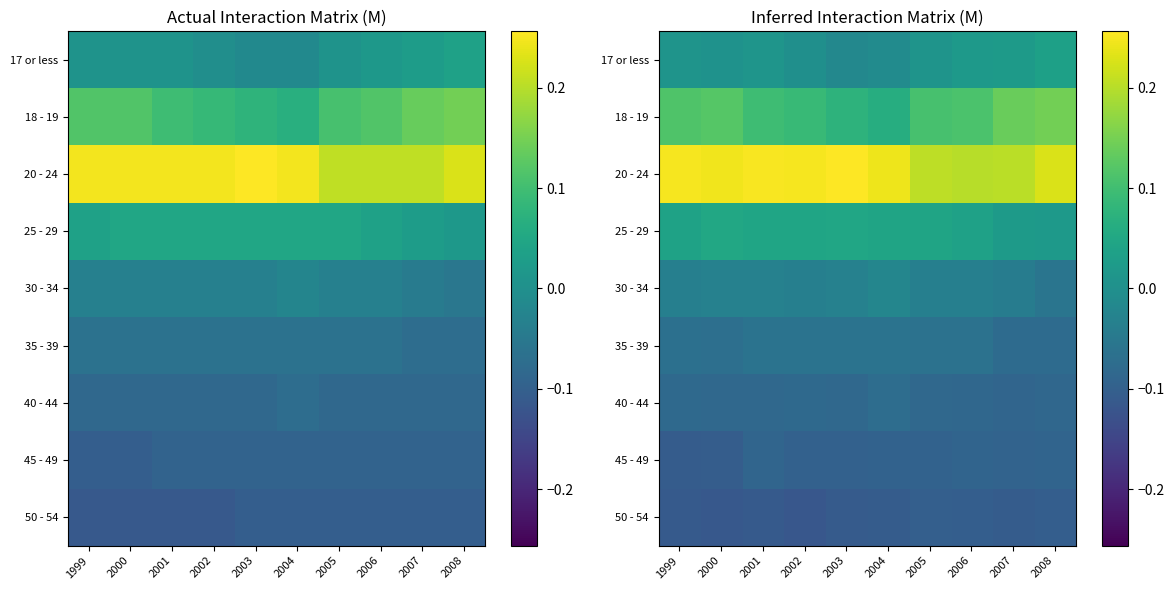

The value of 20 - 24 at 2003 is 0.3. True or false?

True